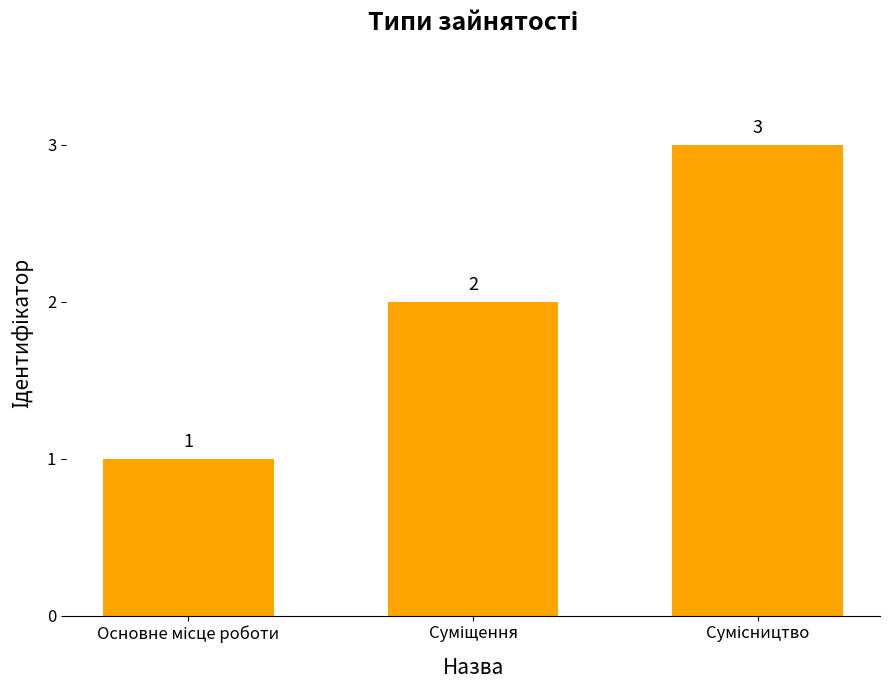

How many values are between 1 and 3?

3